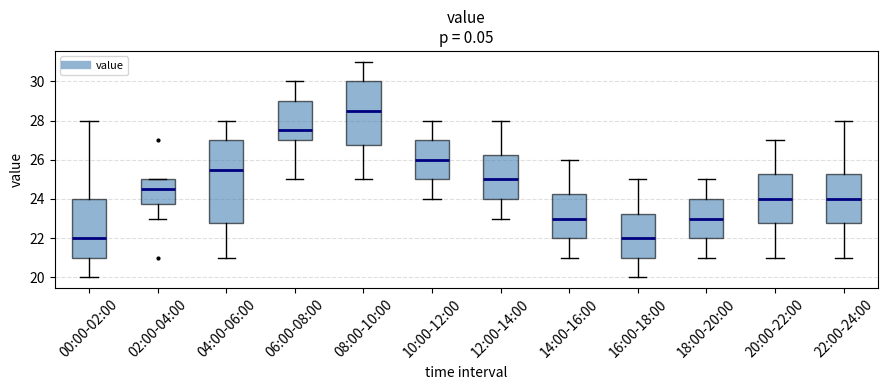

Comparing the boxes themselves (not the whiskers), which one is the tallest?

04:00-06:00